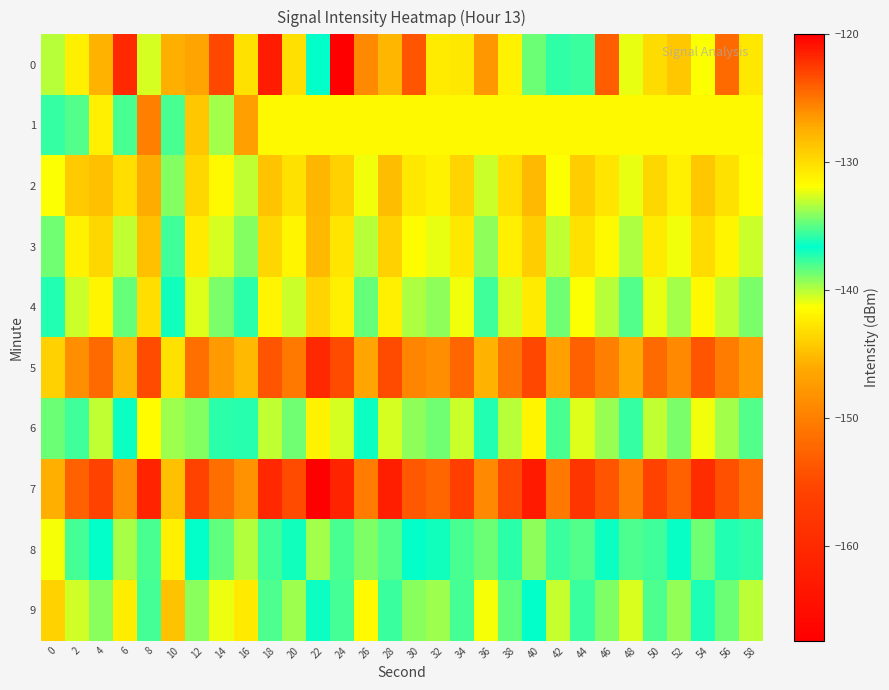

Which category has the highest value across all series?

22